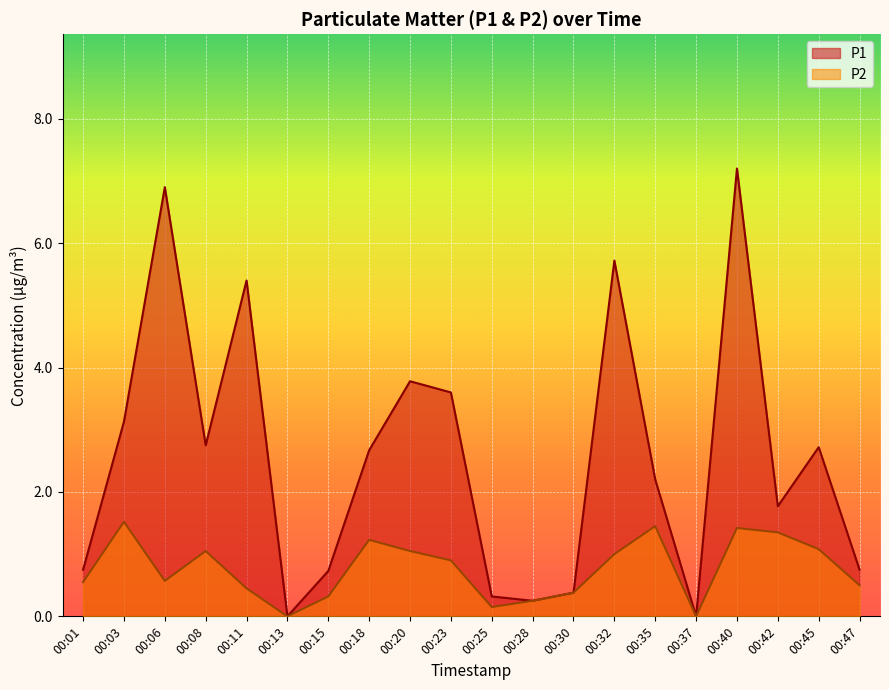

Which series has the largest total across all categories?

P1